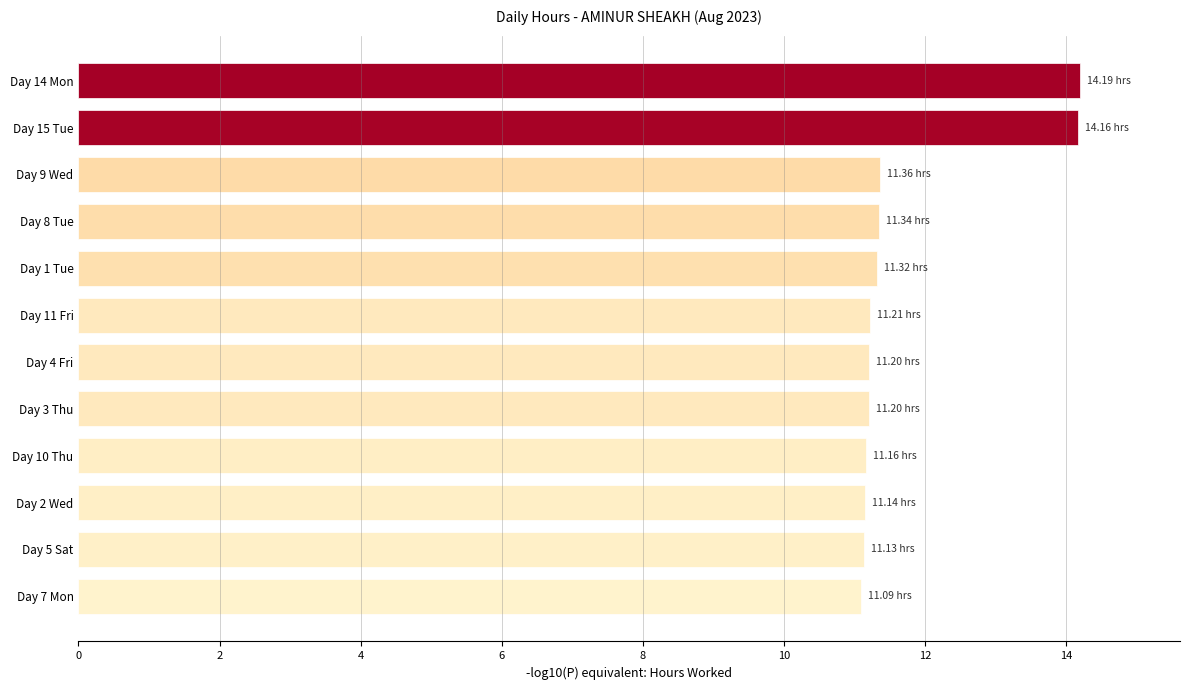

What is the minimum value shown in the chart?

11.1